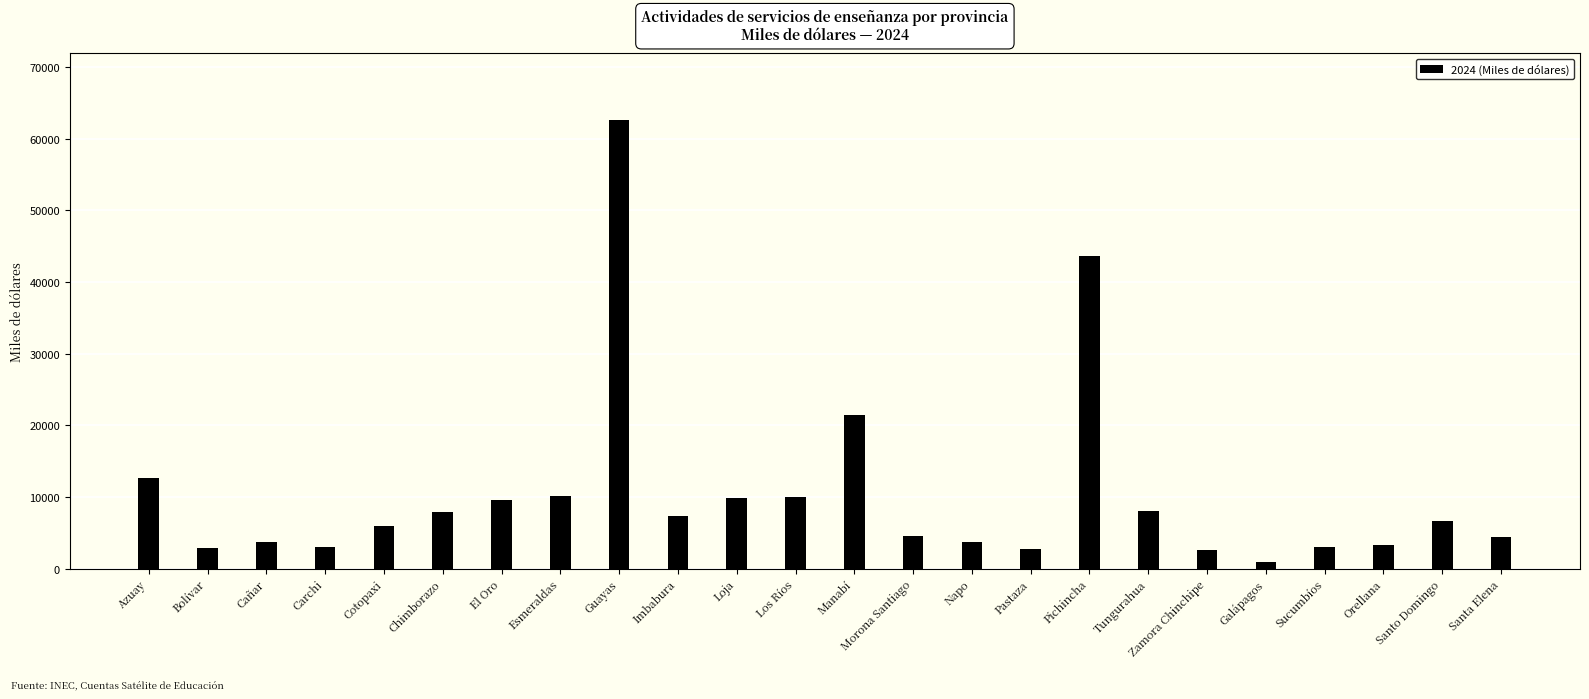

What is the smallest value displayed?

945